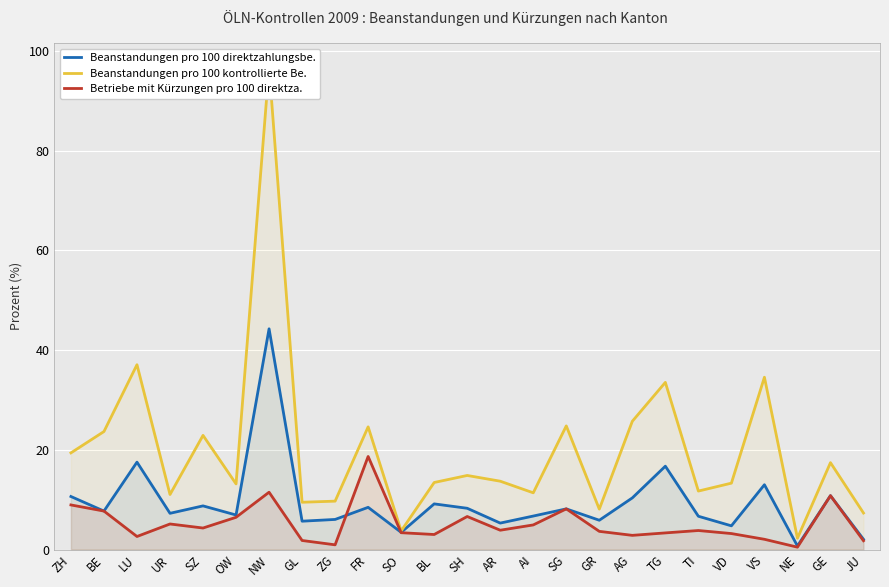

Rank the series by their maximum value, from highest to lowest.

Beanstandungen pro 100 kontrollierte Be., Beanstandungen pro 100 direktzahlungsbe., Betriebe mit Kürzungen pro 100 direktza.